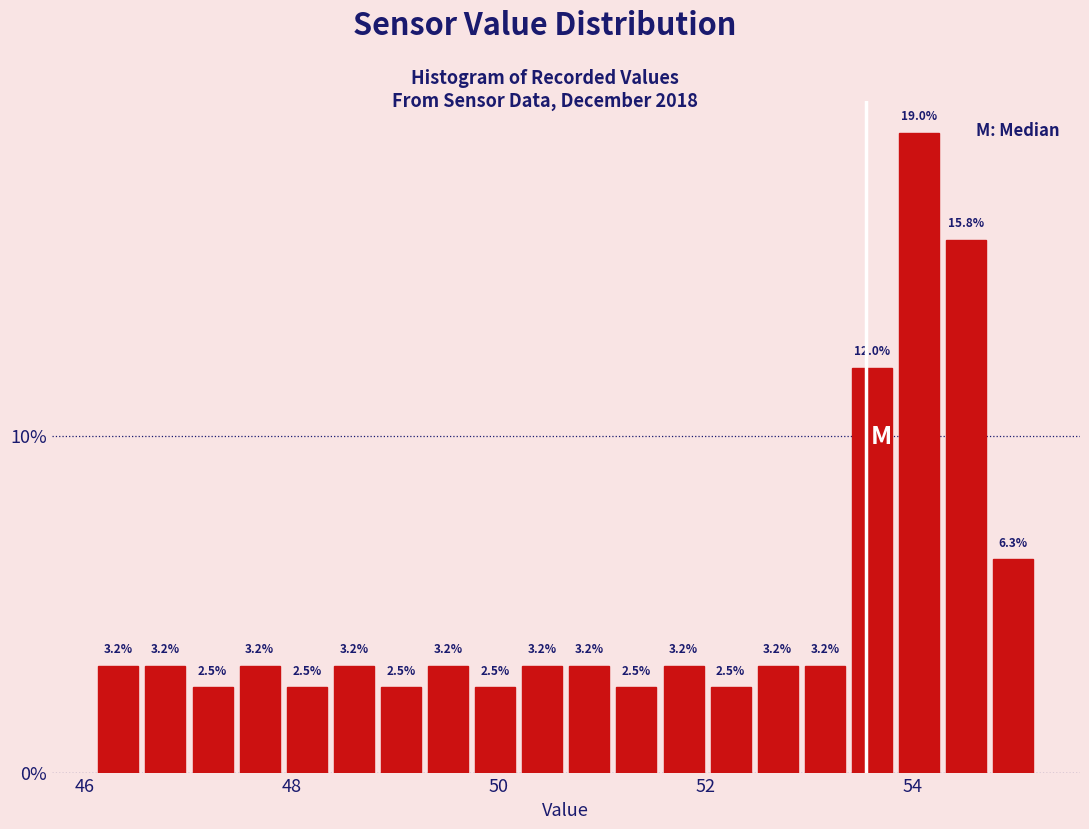

Around what value on the x-axis is the tallest bar? Give the approximate position of its centre, as read against the axis.

54.0